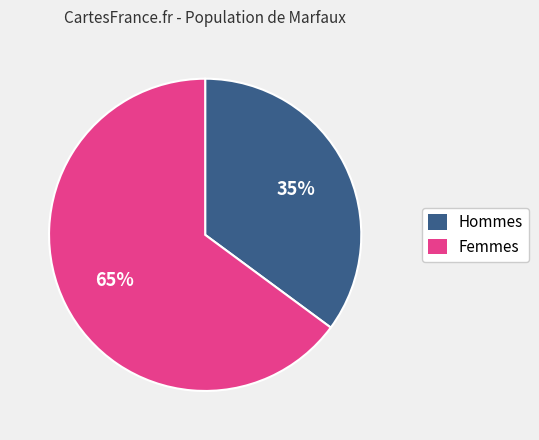

Is there any slice that represents more than half of the pie?

Yes